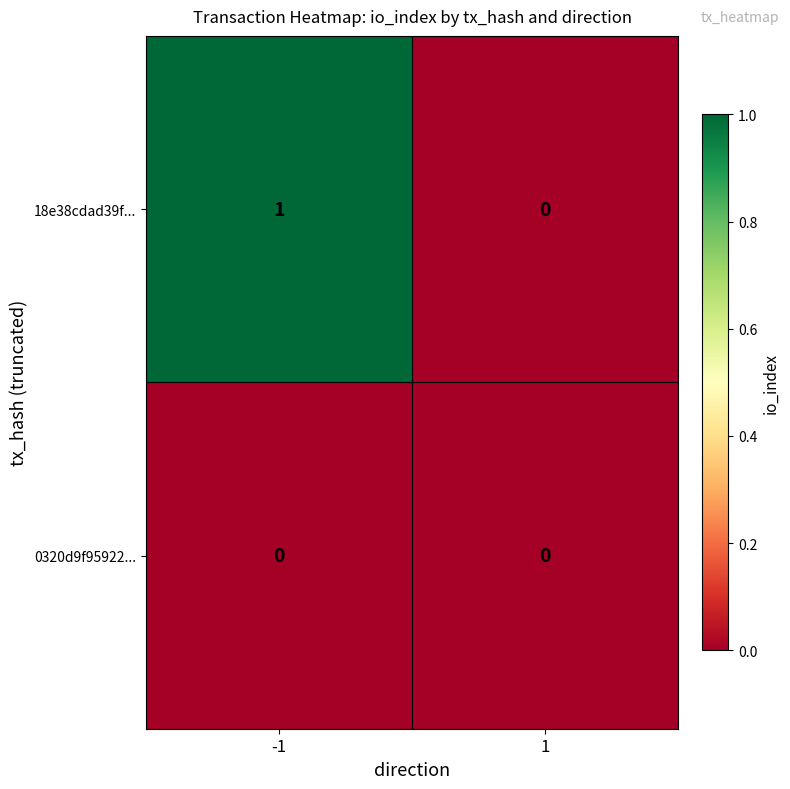

Between -1 and 1, which series saw the biggest shift?

18e38cdad39f...